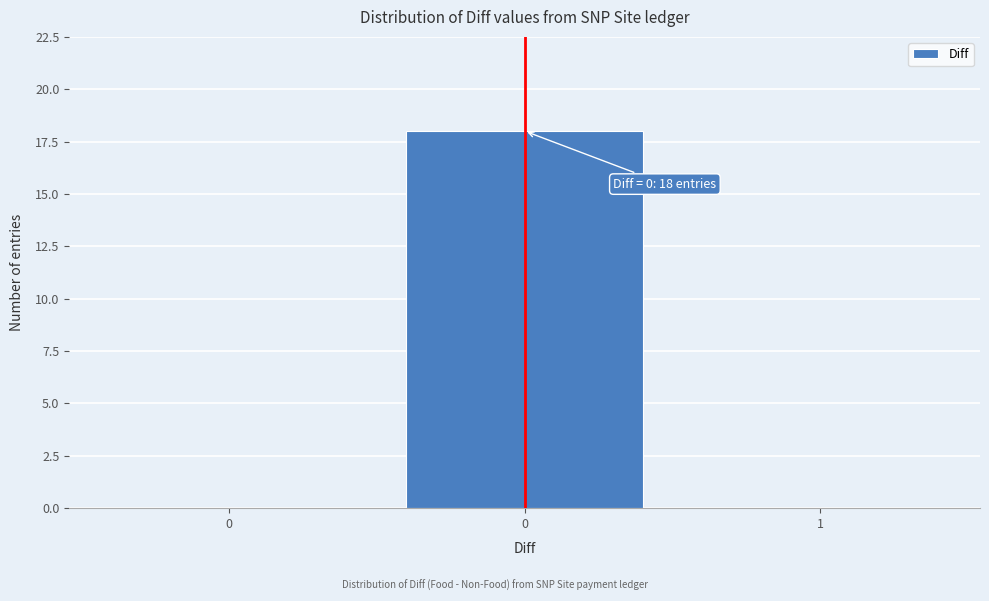

Are the bars horizontal?

No